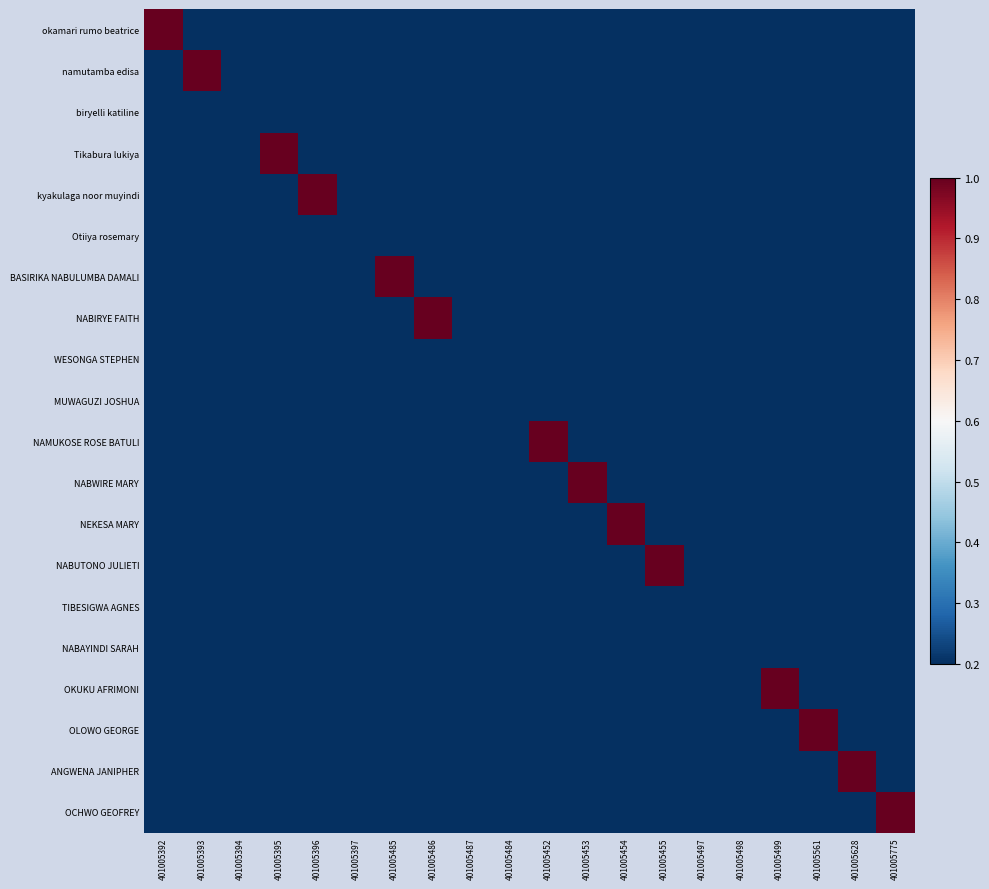

How many distinct data groups are displayed?

20